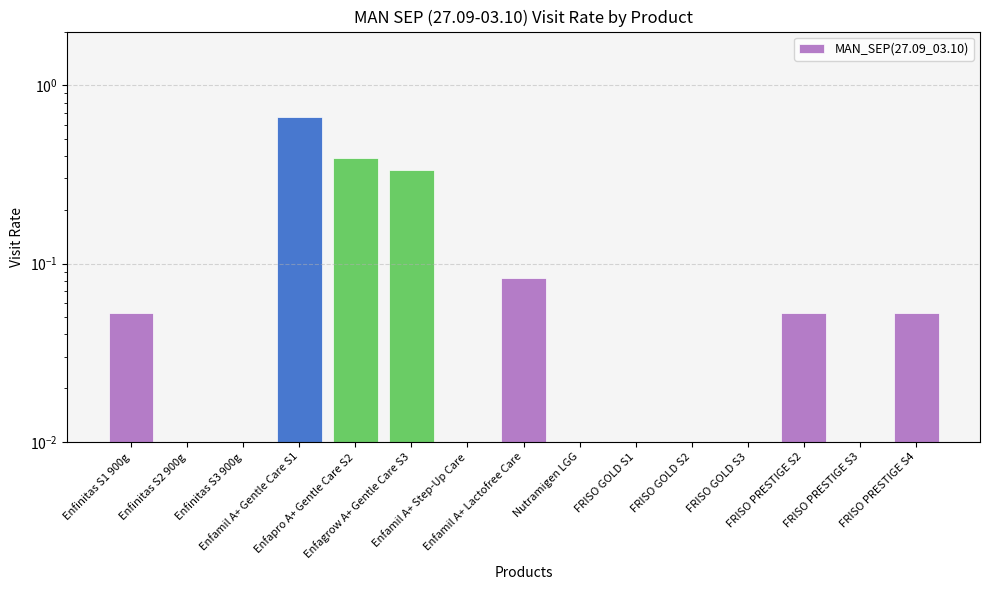

What is the label of the 14th bar from the right?

Enfinitas S2 900g